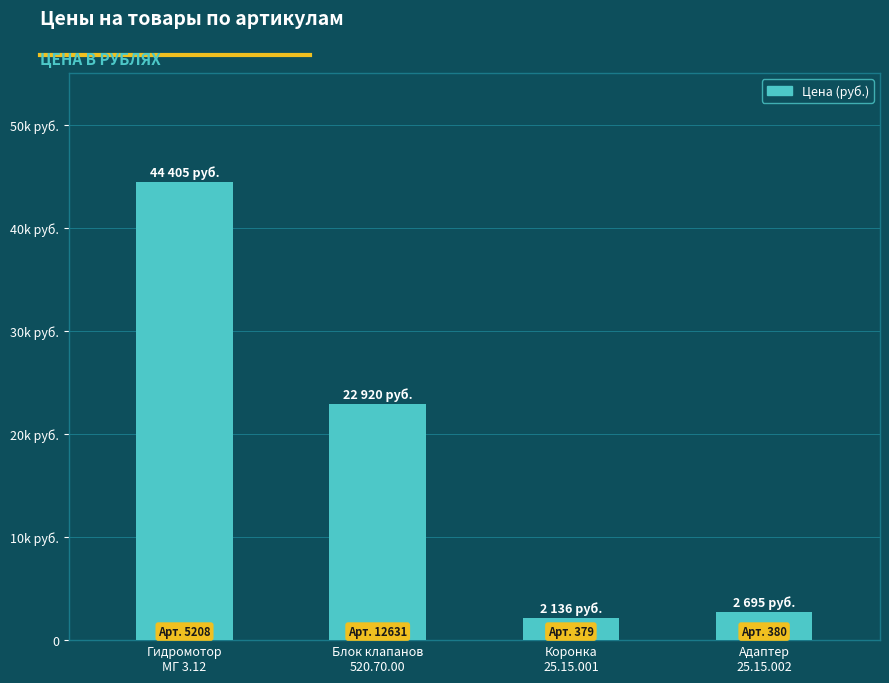

Reading left to right, list all the values displayed in this chart.

Гидромотор
МГ 3.12=44405	Блок клапанов
520.70.00=22920	Коронка
25.15.001=2136	Адаптер
25.15.002=2695